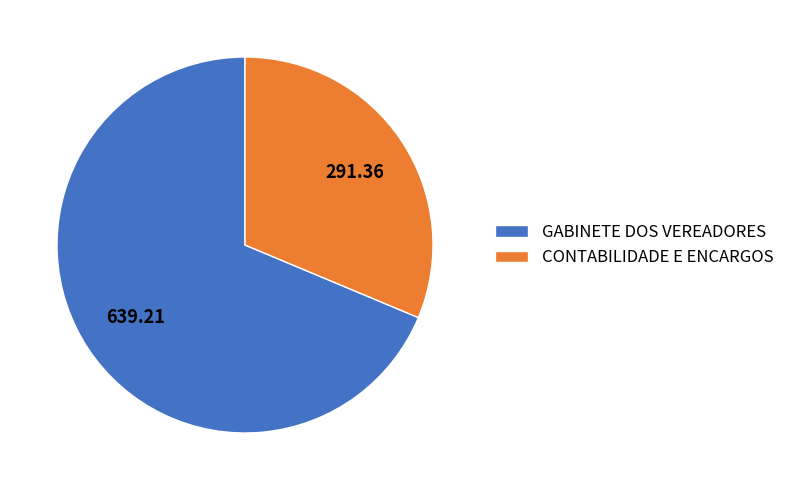

Is it true that GABINETE DOS VEREADORES is 69% of the pie?

True